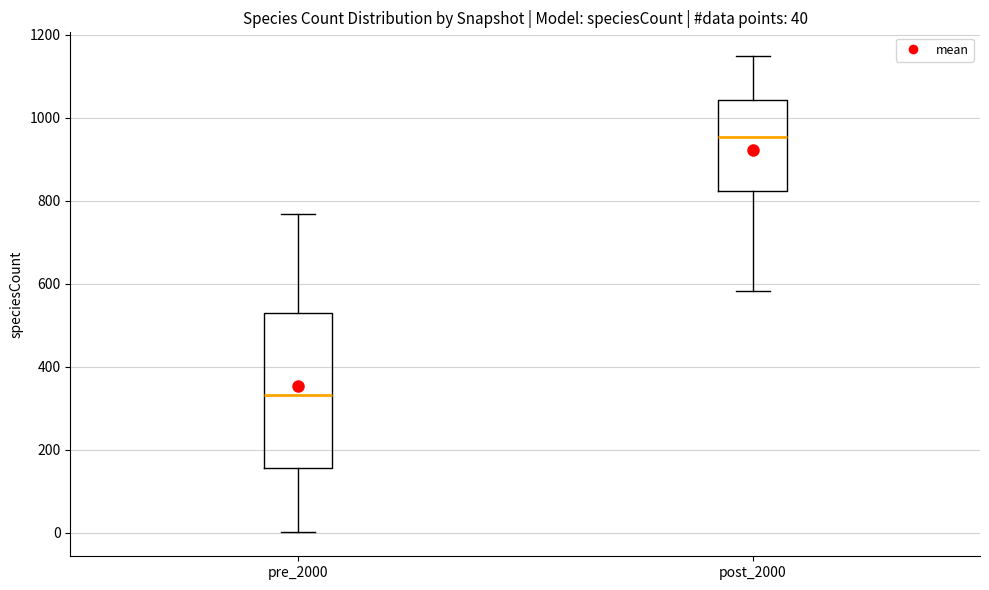

Comparing the boxes themselves (not the whiskers), which one is the tallest?

pre_2000